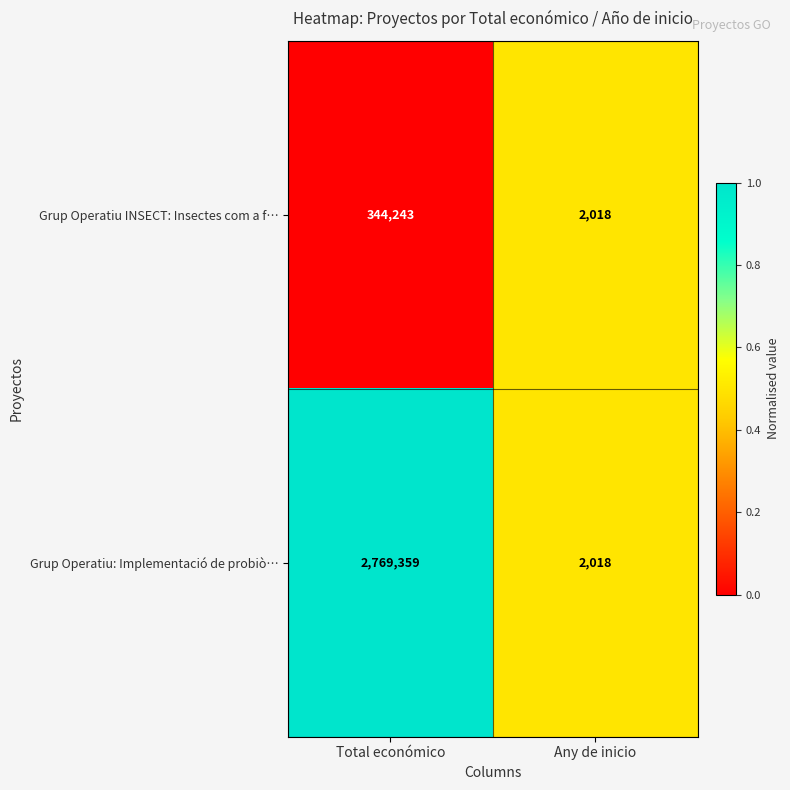

What is the sum of all Grup Operatiu: Implementació de probiò… values?

2771377